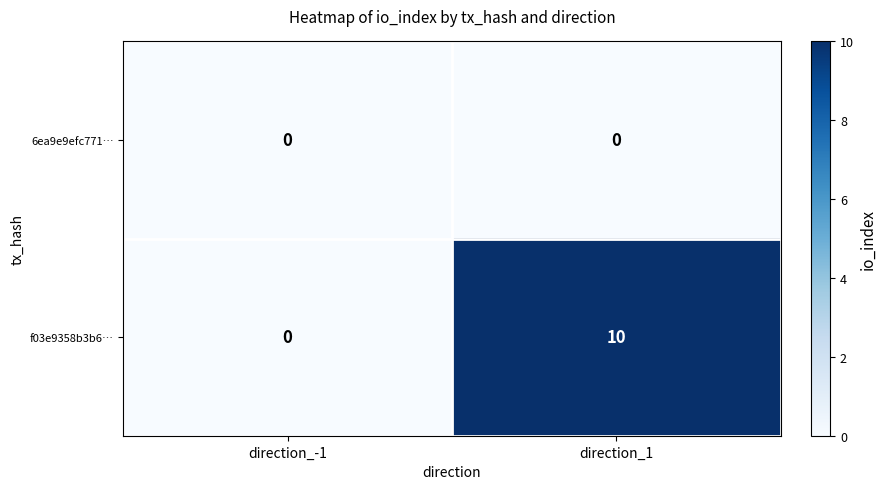

What is the sum of the f03e9358b3b6… values at direction_-1 and direction_1?

10